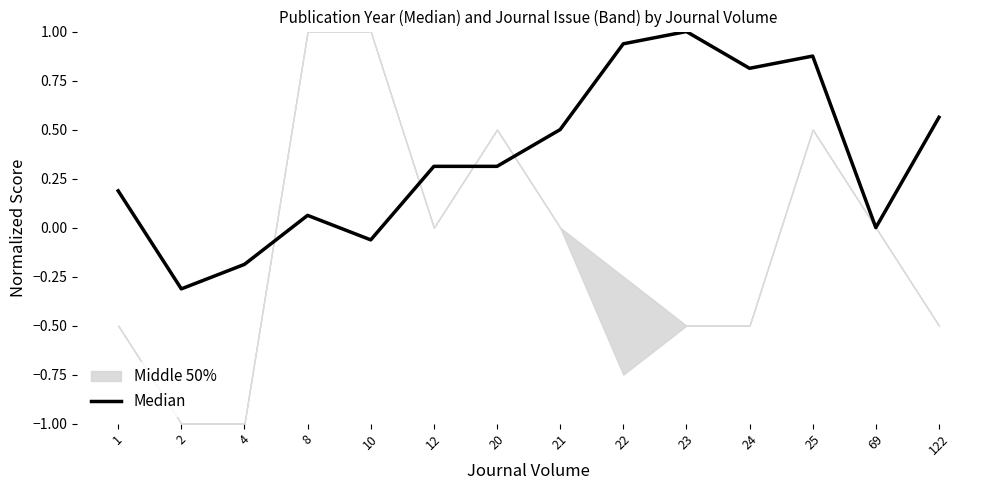

Reading left to right, what are all the values shown in this chart?

1=0.2	2=-0.3	4=-0.2	8=0.1	10=-0.1	12=0.3	20=0.3	21=0.5	22=0.9	23=1.0	24=0.8	25=0.9	69=0.0	122=0.6